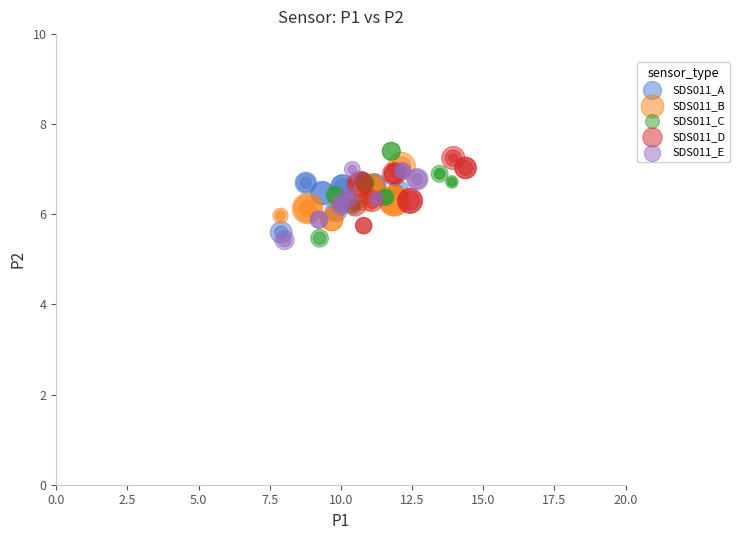

What are all the series names shown in the legend?

SDS011_A, SDS011_B, SDS011_C, SDS011_D, SDS011_E